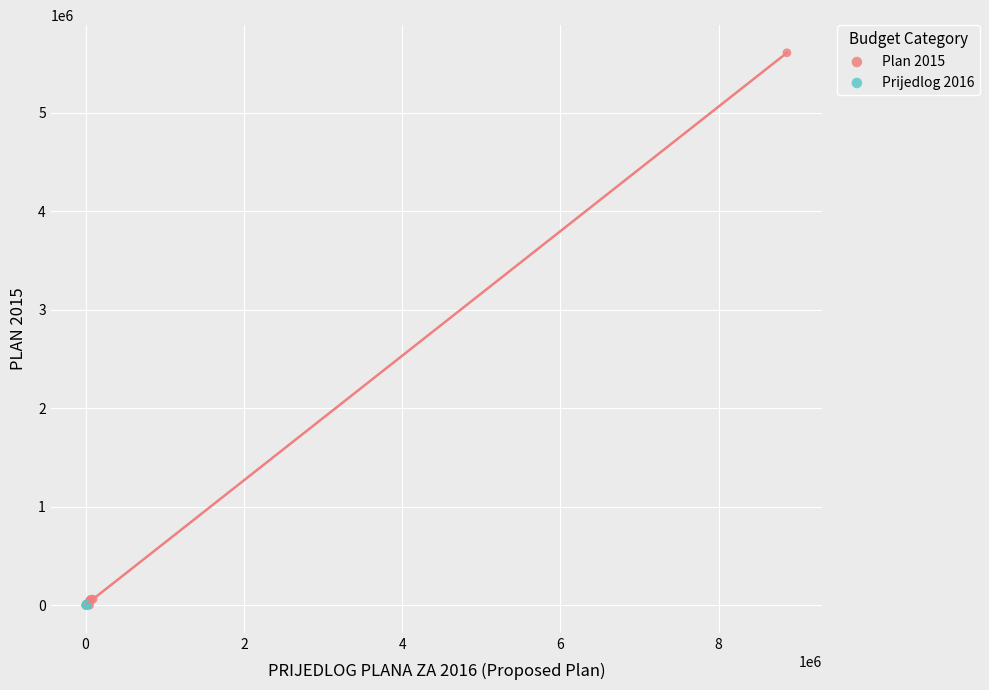

Which series reaches the maximum Y coordinate?

Plan 2015